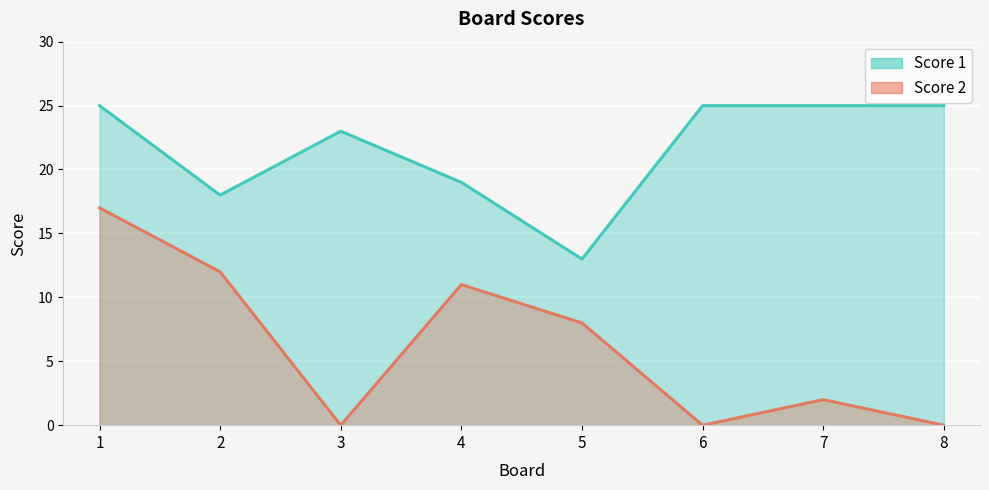

In Score 2, how many points are higher than both neighbors (excluding endpoints)?

2